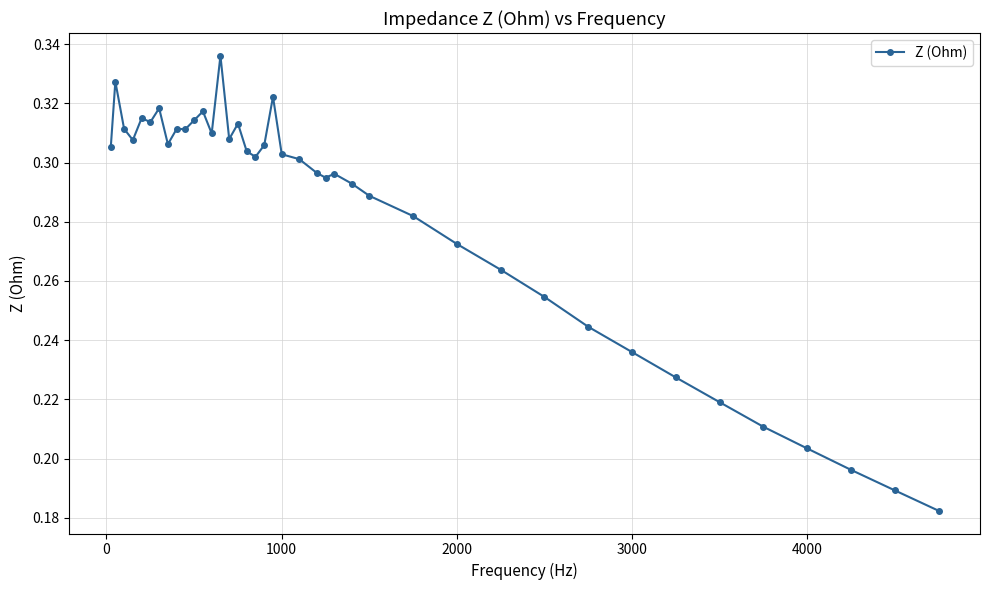

How many values are between 0 and 1?

40